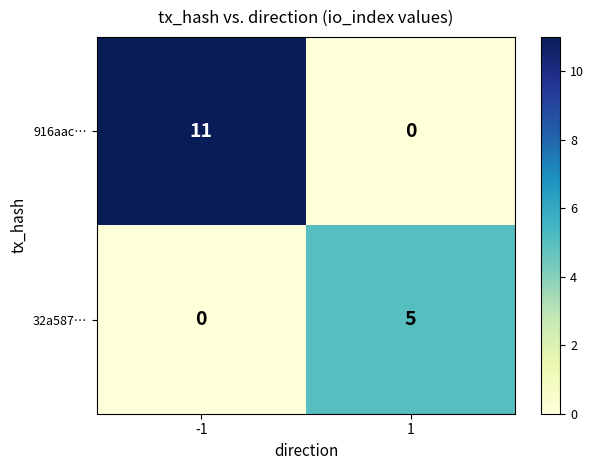

The 32a587… series shows 3 at -1. True or false?

False